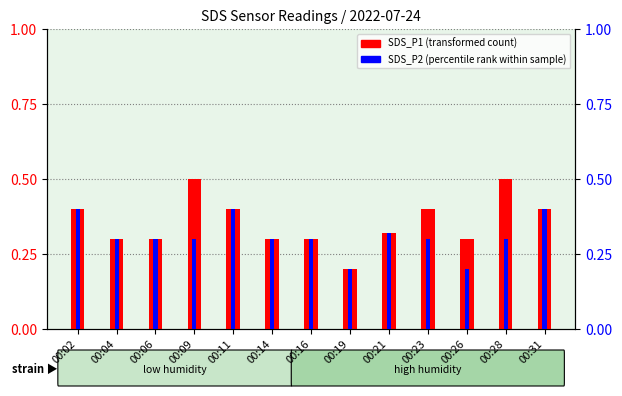

Is it true that SDS_P1 (transformed count) equals 0.5 at 00:06?

False